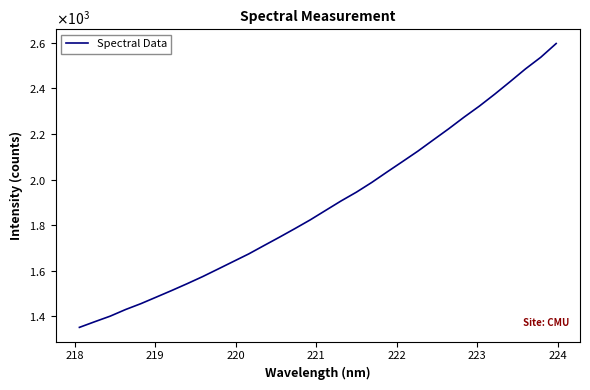

Does the chart have visible grid lines?

No